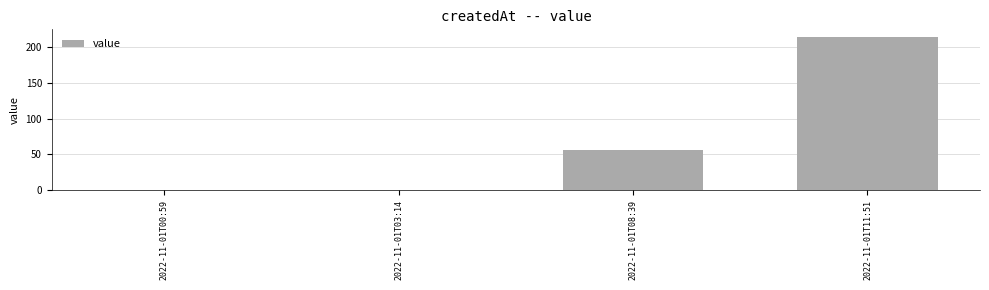

Between 2022-11-01T11:51 and 2022-11-01T03:14, which is larger?

2022-11-01T11:51